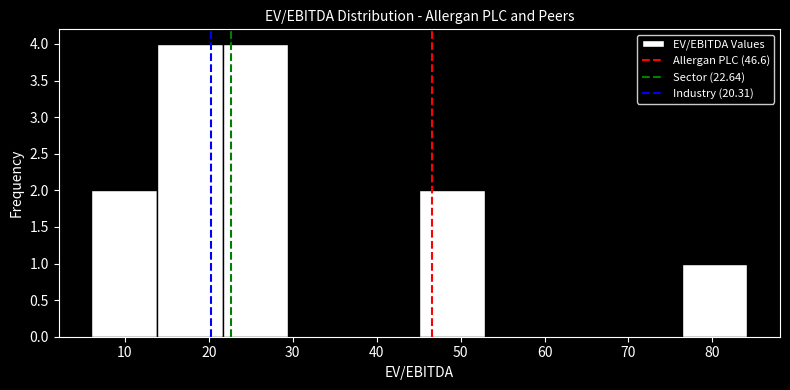

Reading left to right, list every bar in this chart as the range it spans on the x-axis followed by its height. Neither the bar edges nor the heights are printed on the chart, so give them approximately, as read against the axes.

6 to 14: 2
14 to 22: 4
22 to 29: 4
29 to 37: 0
37 to 45: 0
45 to 53: 2
53 to 61: 0
61 to 69: 0
69 to 76: 0
76 to 84: 1